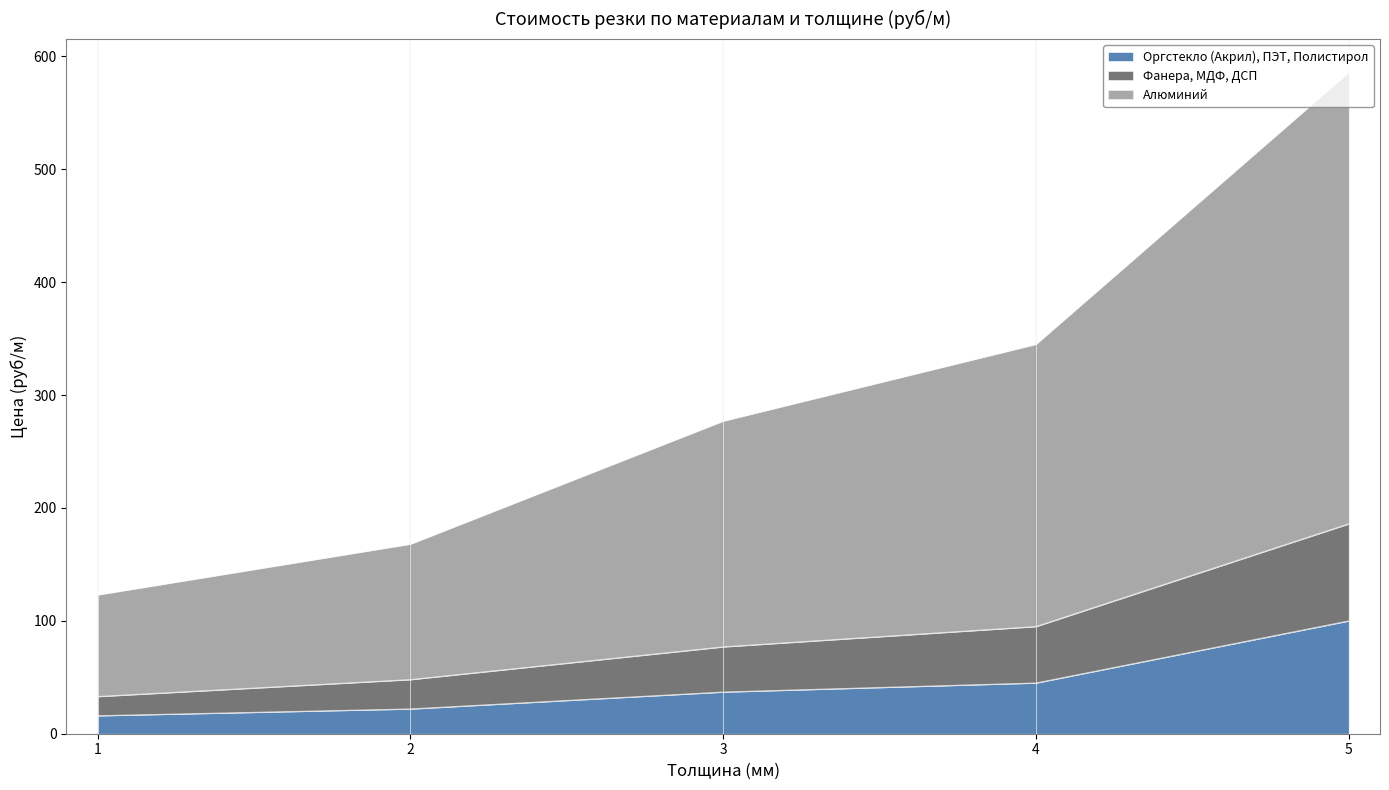

What is the spread (max minus min) of values at 2?

146